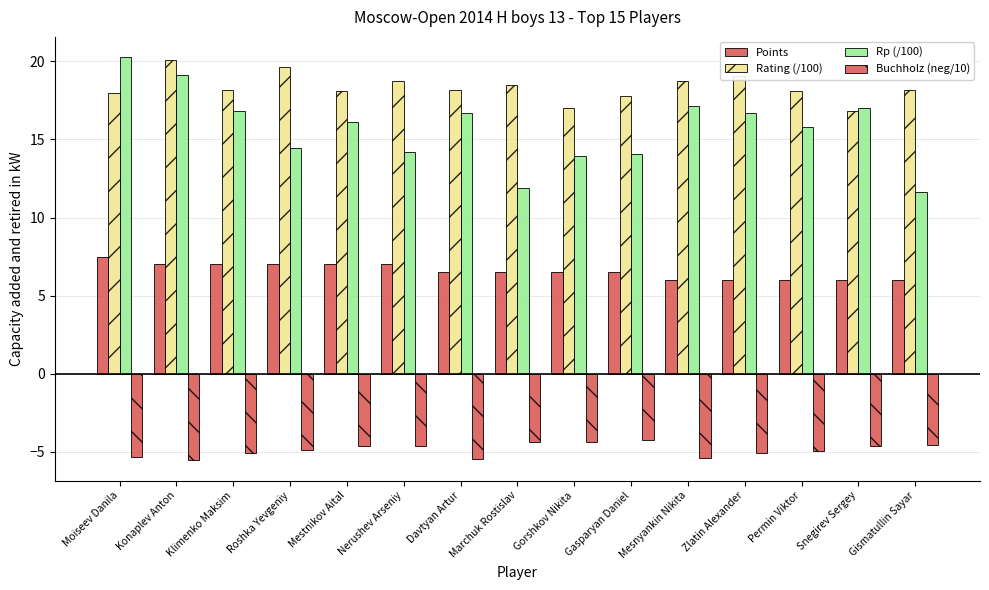

At which category is the sum across all series the highest?

Konaplev Anton